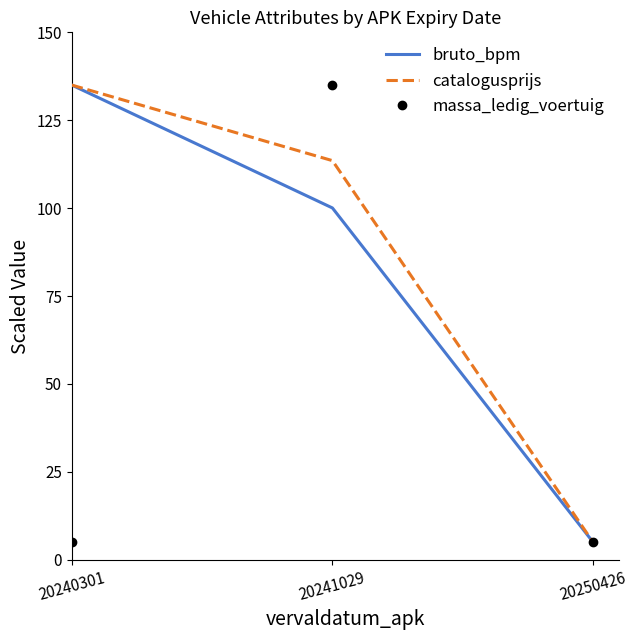

What value does the massa_ledig_voertuig series have at 20240301?

5.0